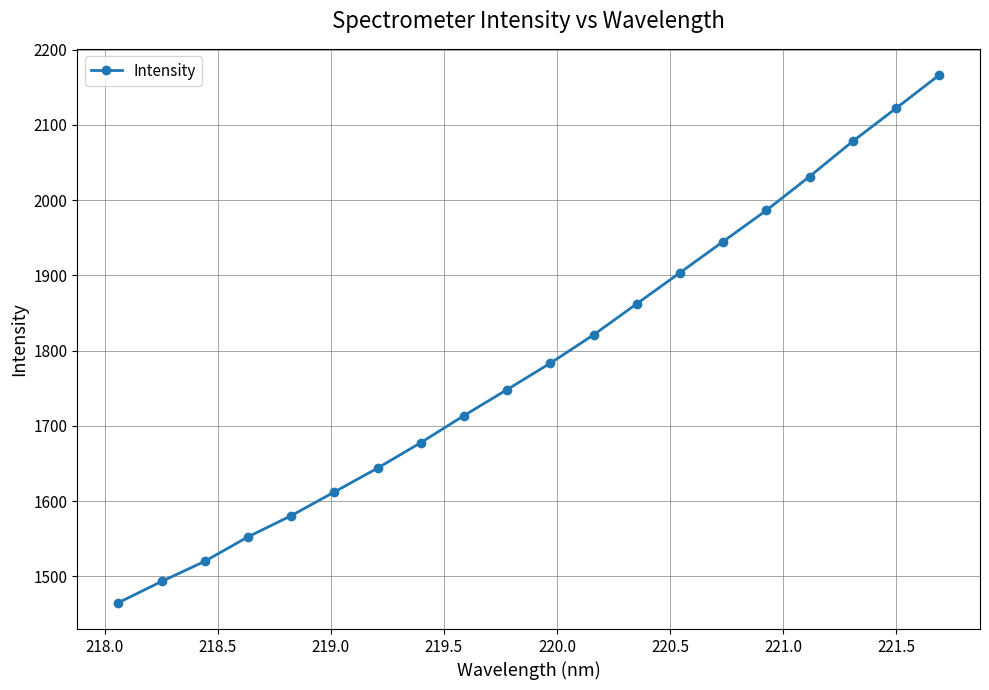

What is the difference between the maximum and second lowest values?

673.1